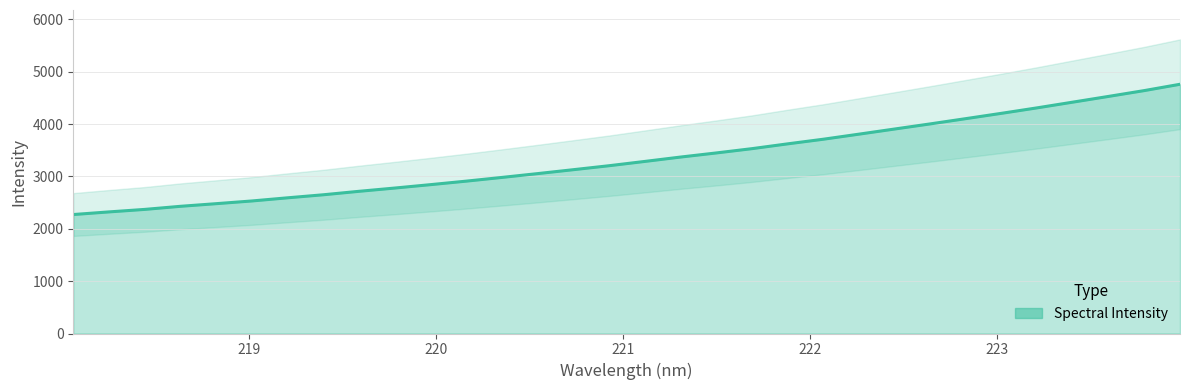

What is the difference between the maximum and minimum values?

2487.8